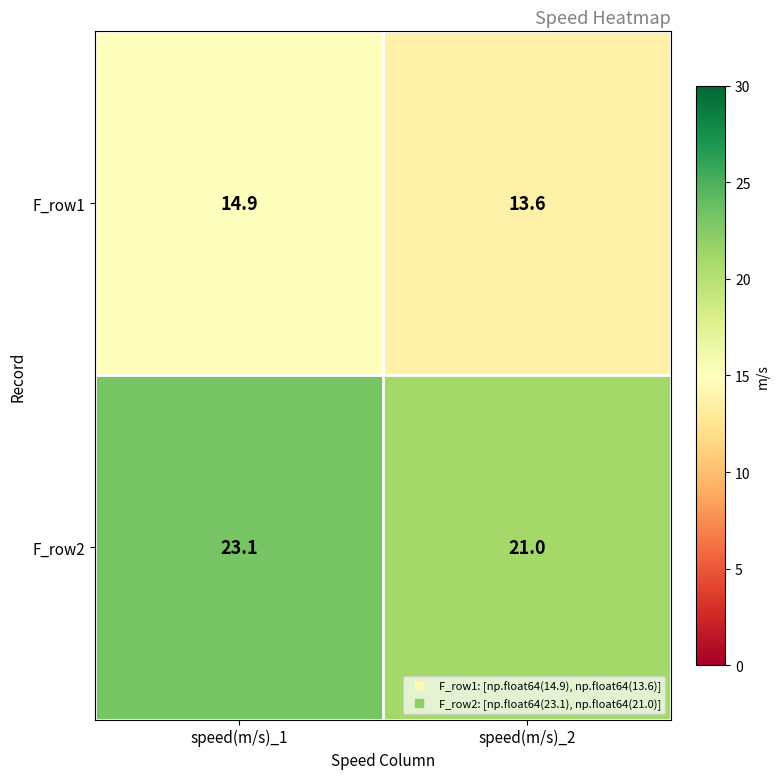

Rank the series by their maximum value, from lowest to highest.

F_row1, F_row2